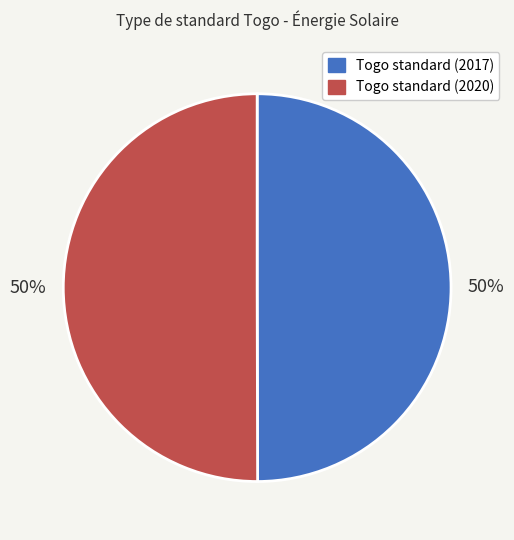

Is the sum of Togo standard (2017) and Togo standard (2020) greater than half?

Yes